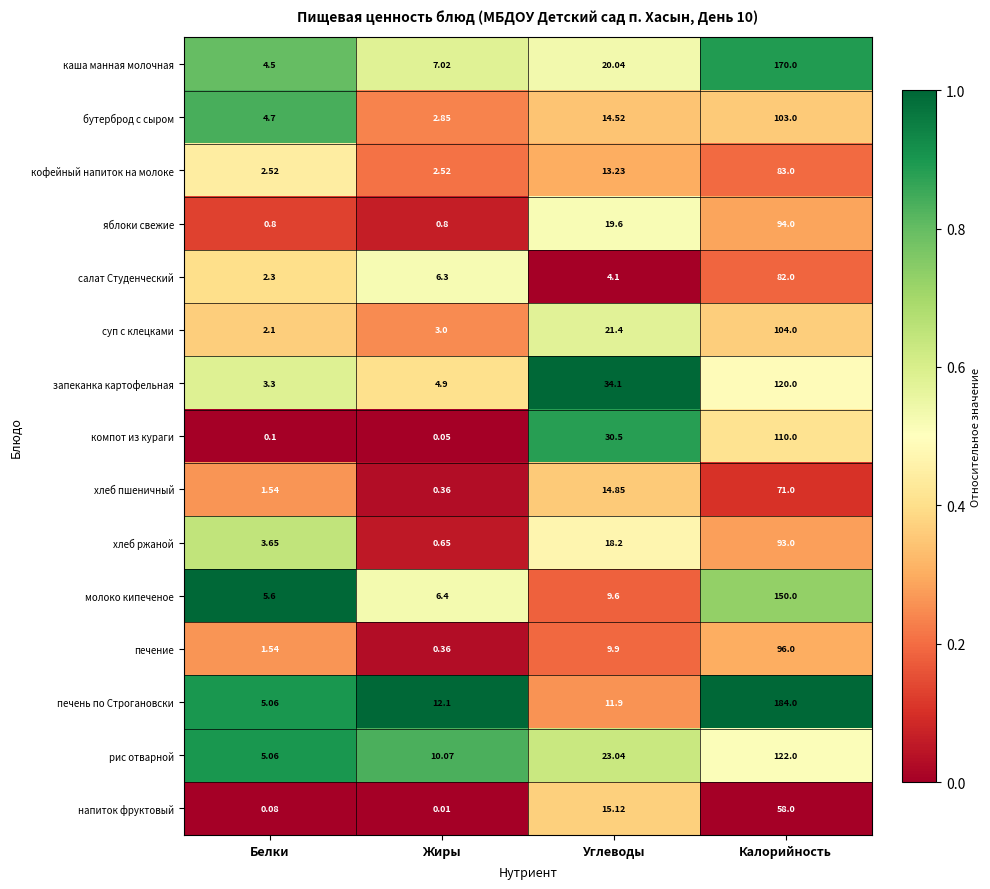

Count the number of data series in this chart.

15